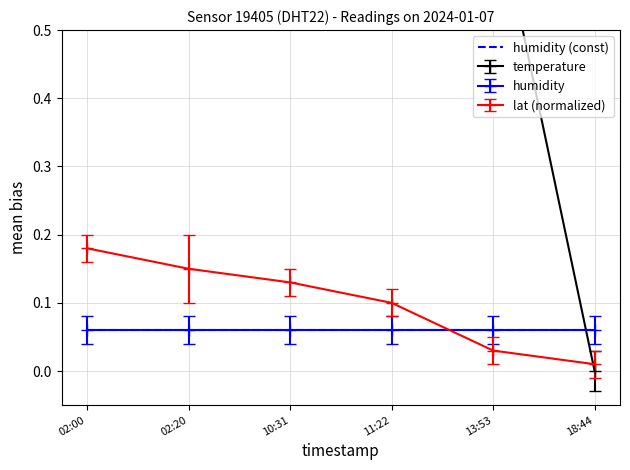

Is it true that humidity (const) equals 0.0 at 11:22?

False